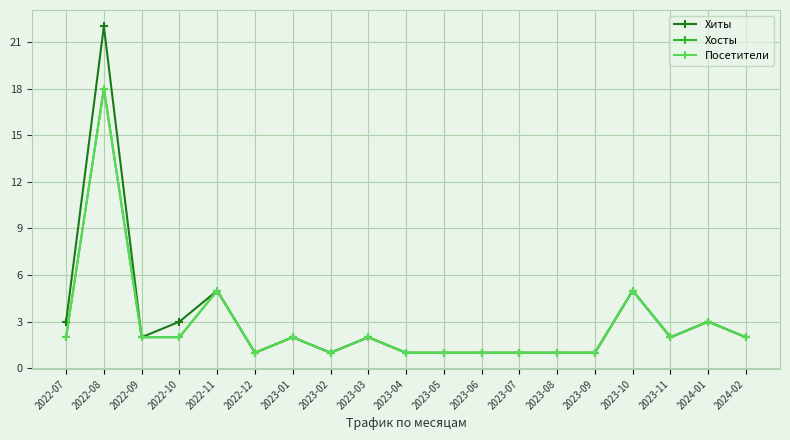

What is the total value across all series at 2023-05?

3